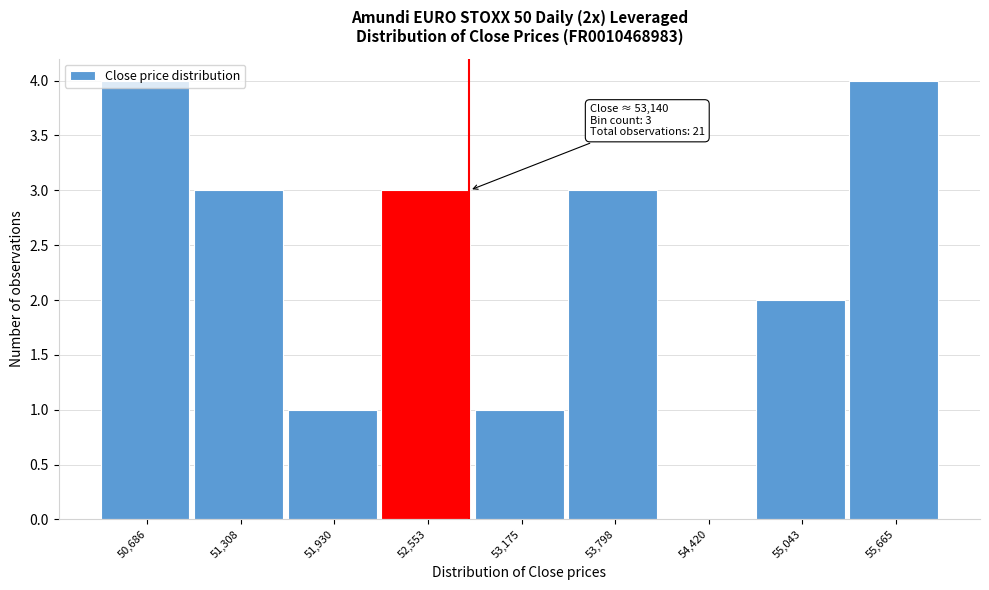

Between 53,175 and 51,308, which is larger?

51,308